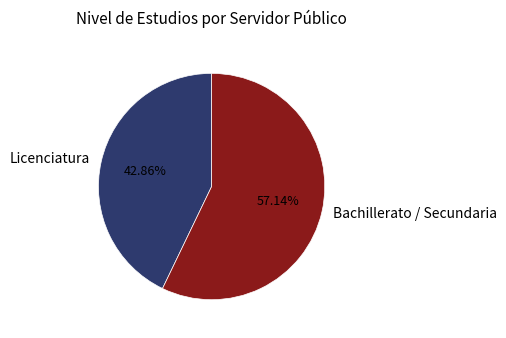

How many segments does this pie chart have?

2